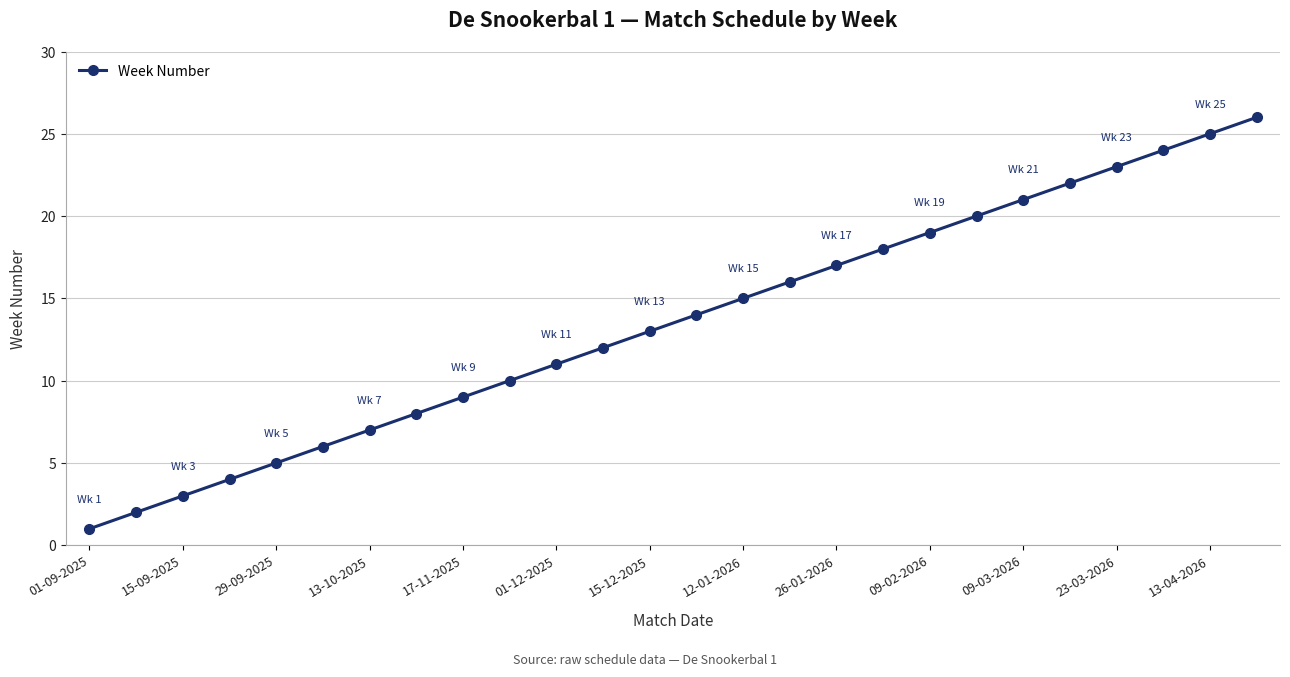

What is the maximum value shown in the chart?

26